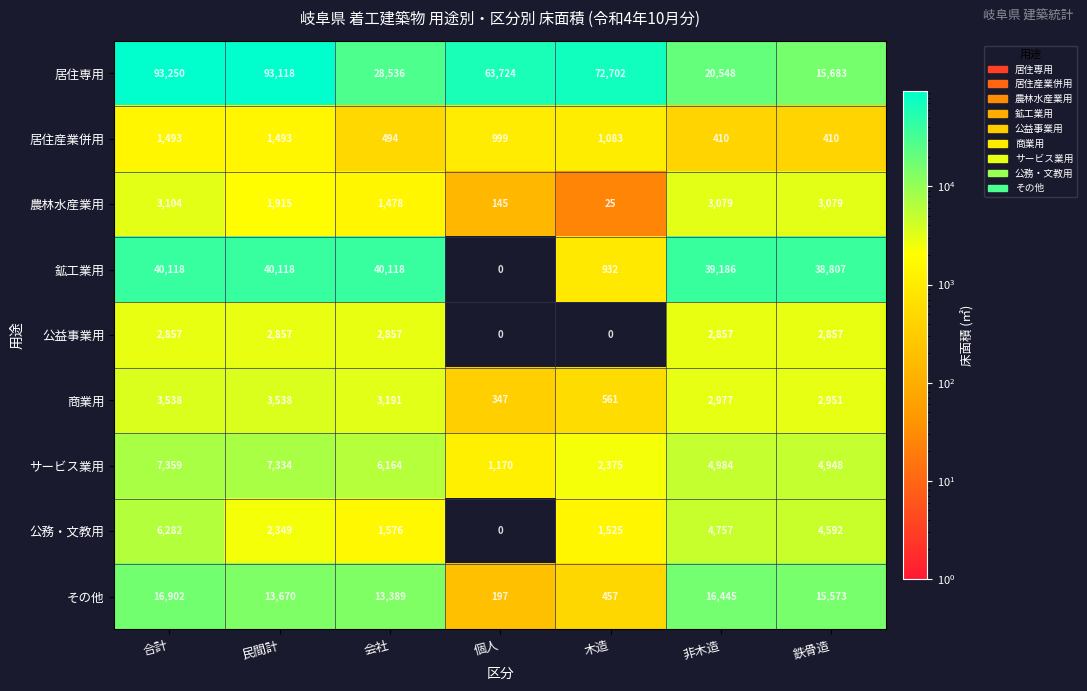

What is the highest value of the 居住産業併用 series?

1493